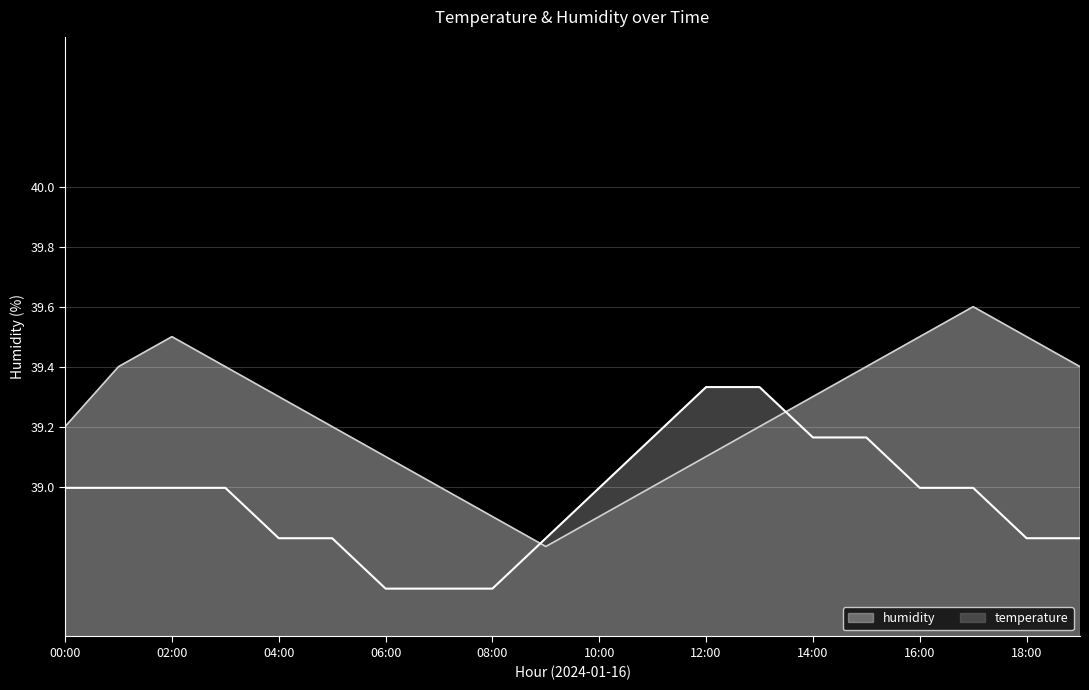

The value of humidity at 14:00 is 61.1. True or false?

False